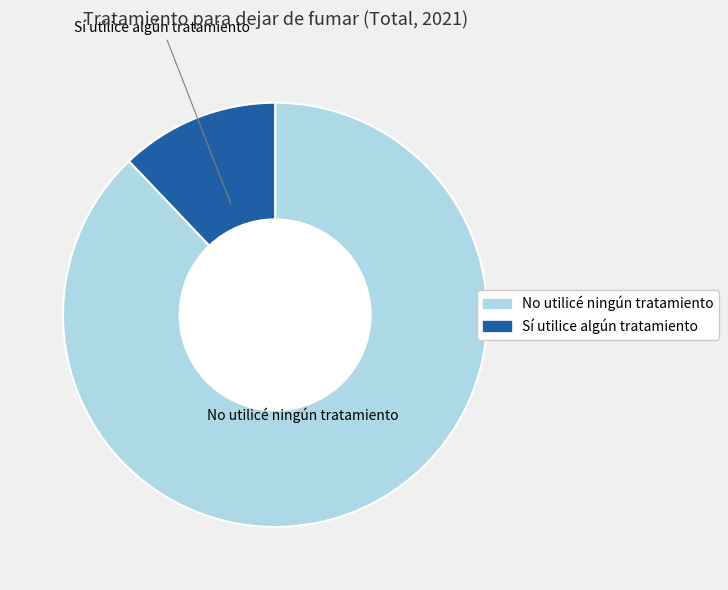

Does No utilicé ningún tratamiento account for over 50% of the chart?

Yes